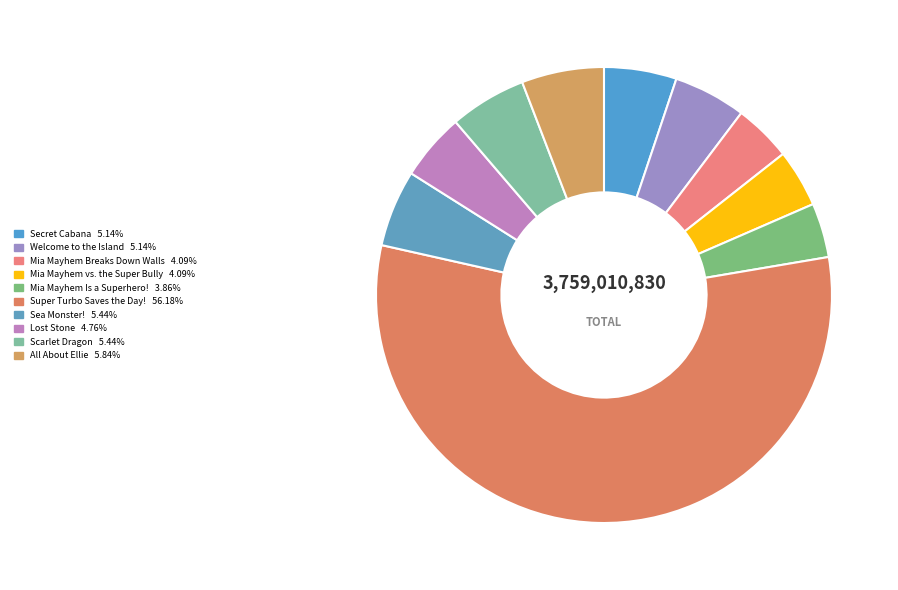

Count the number of slices in the pie.

10